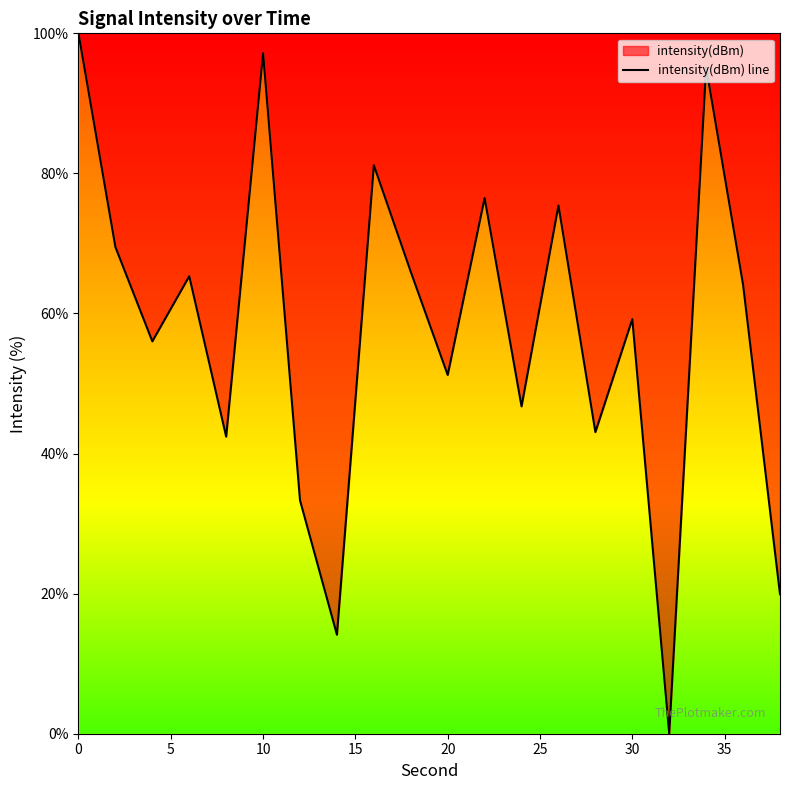

What is the maximum value shown in the chart?

100.0